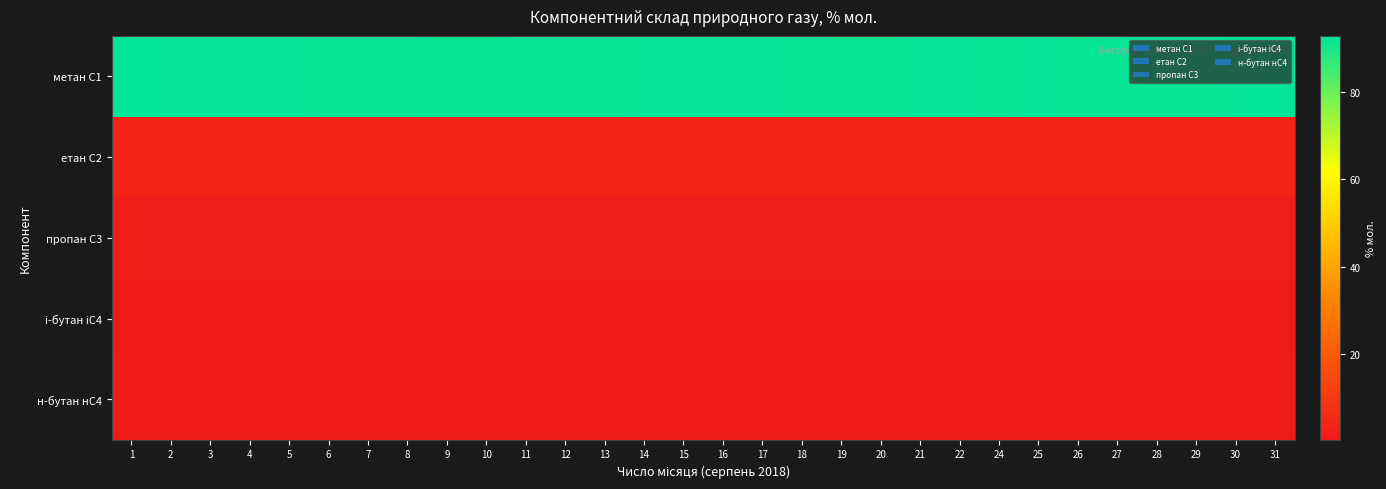

List the series in order of their peak value, highest first.

метан С1, етан С2, пропан С3, н-бутан нС4, і-бутан іС4